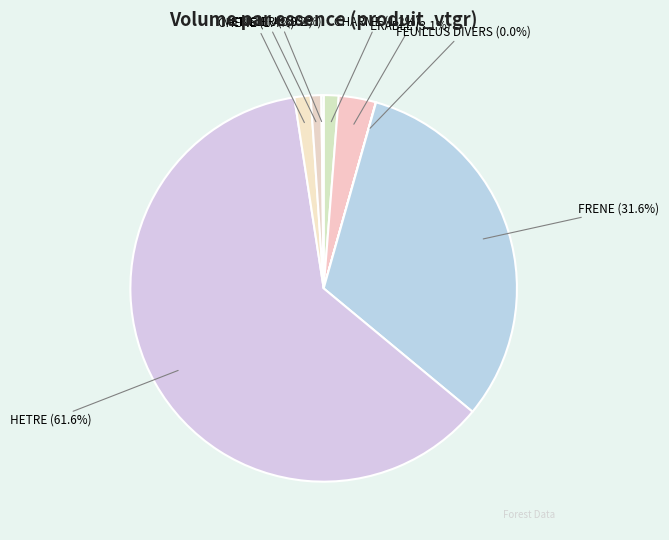

To the nearest percent, what is the combined percentage of MERISIER and HETRE?

62%